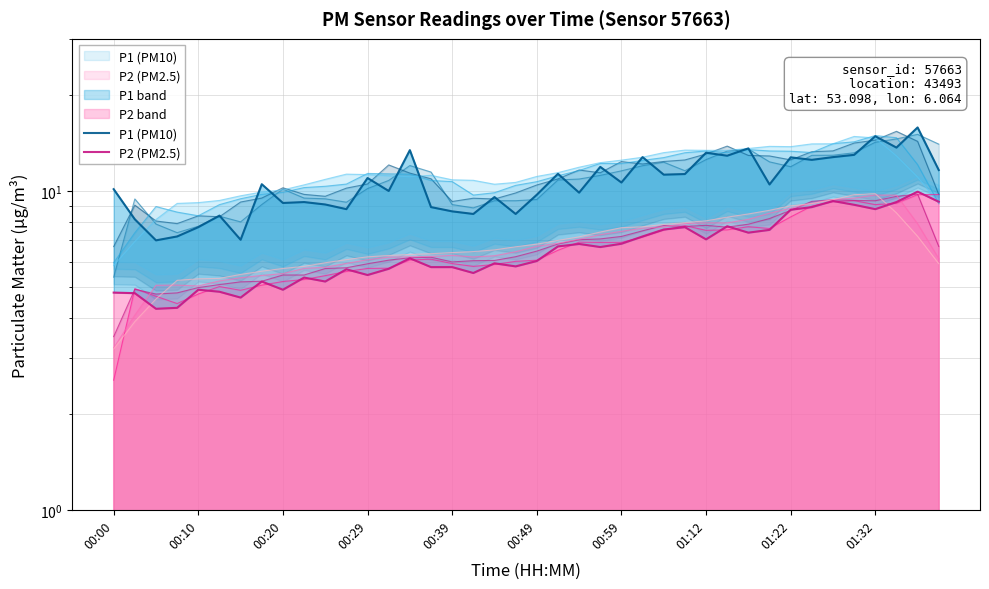

At which category is the sum across all series the highest?

38